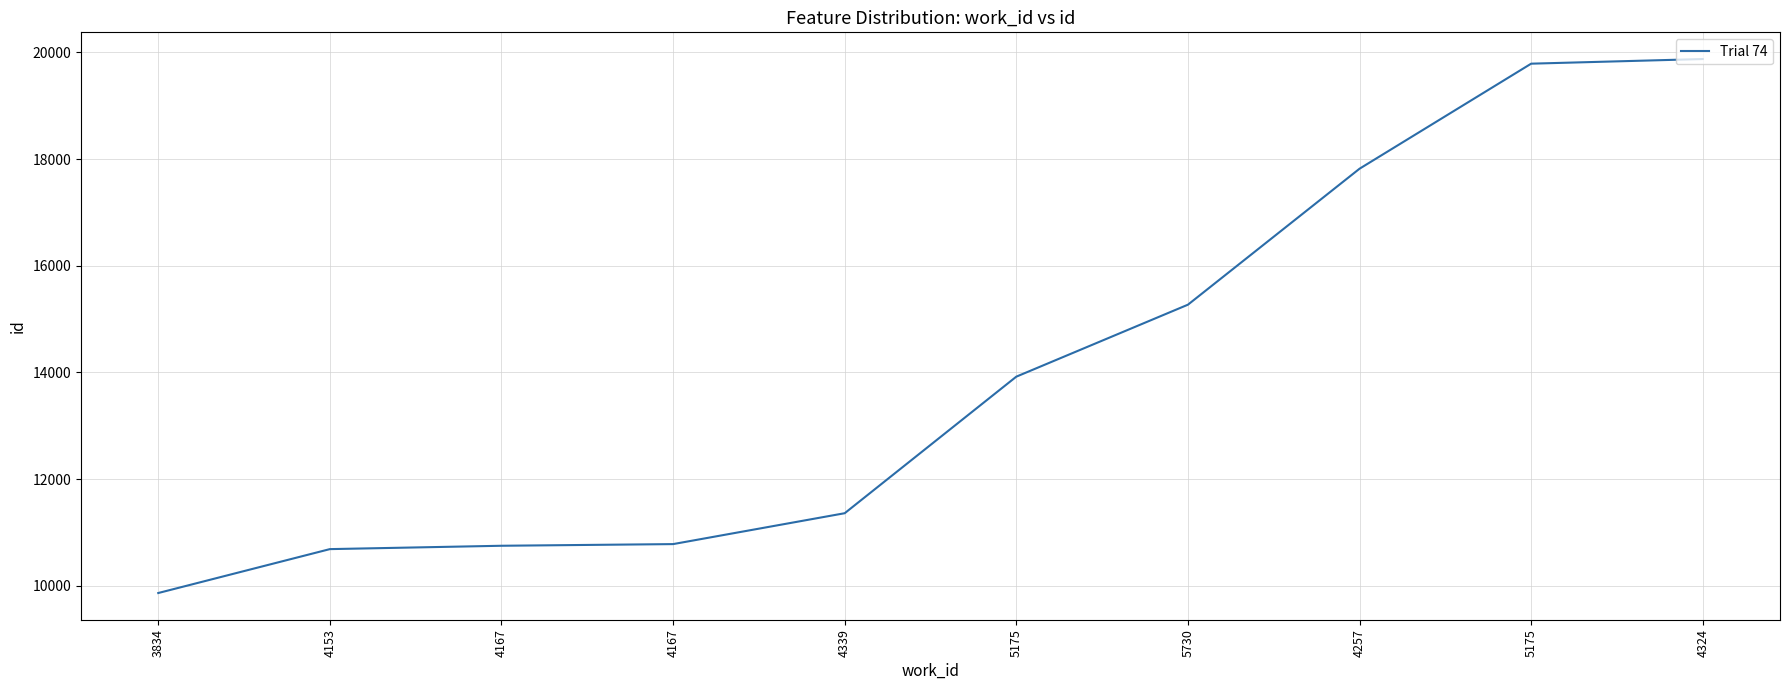

Does the chart have visible grid lines?

Yes